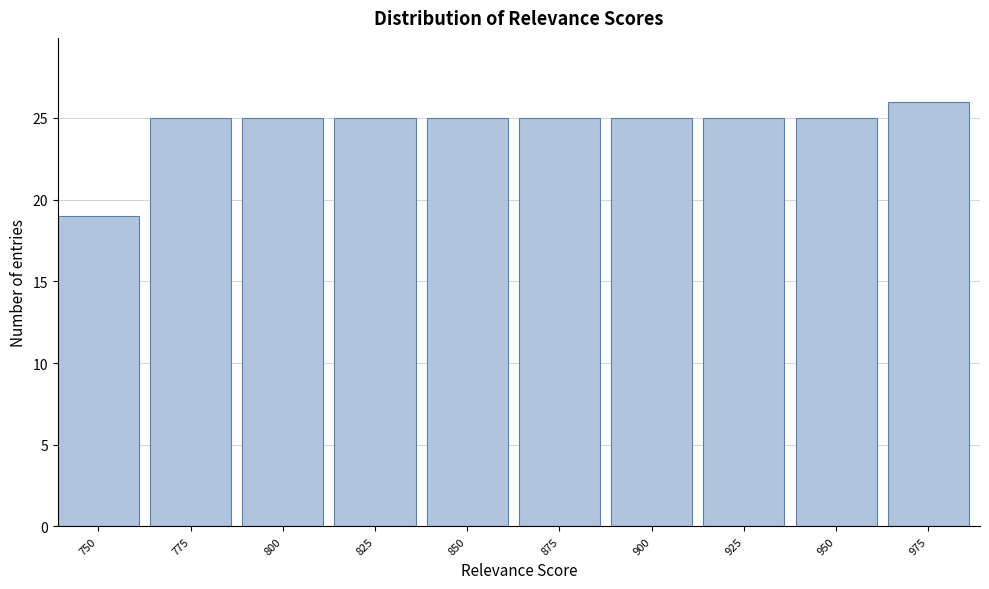

Reading left to right, extract all data points from this chart.

19	25	25	25	25	25	25	25	25	26